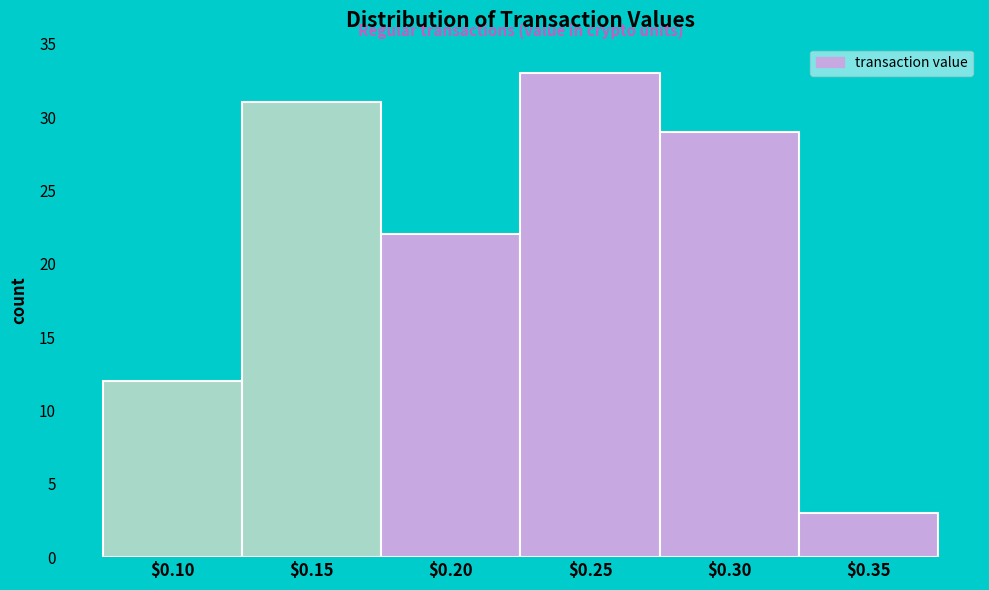

Reading left to right, what are all the values shown in this chart?

12	31	22	33	29	3